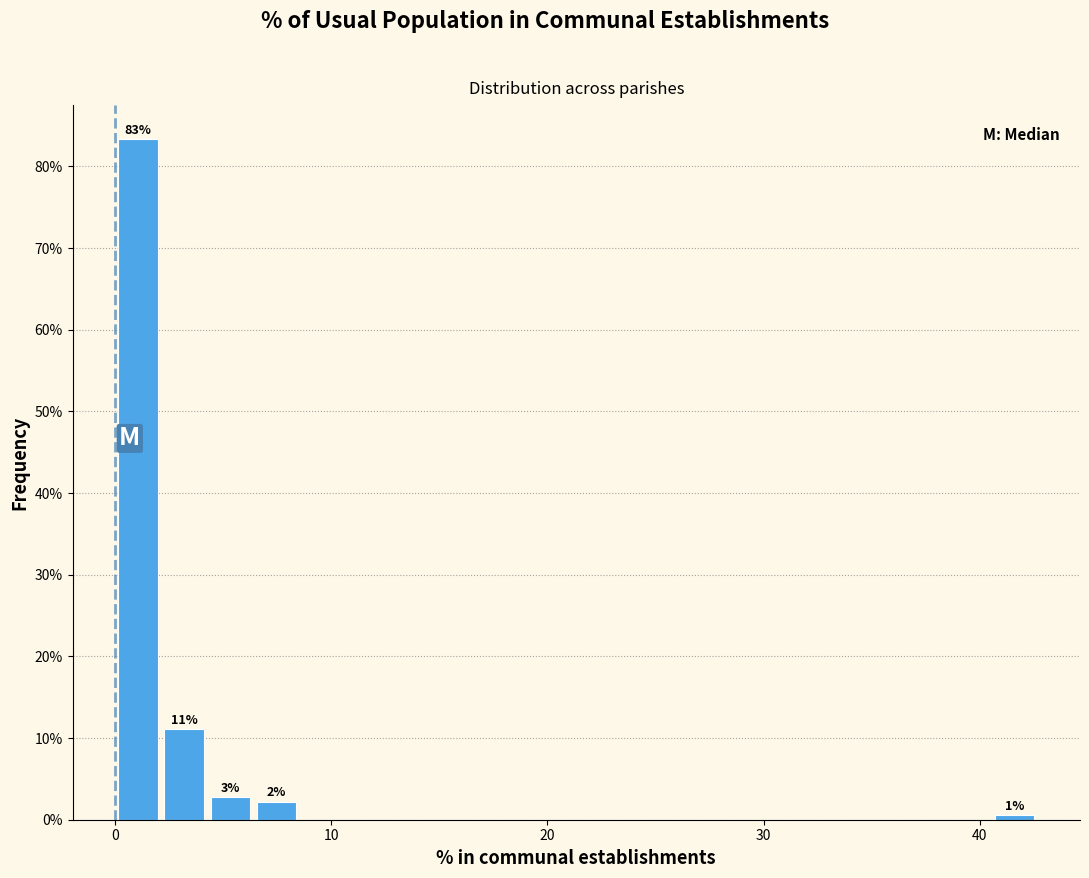

Around what value on the x-axis is the tallest bar? Give the approximate position of its centre, as read against the axis.

1